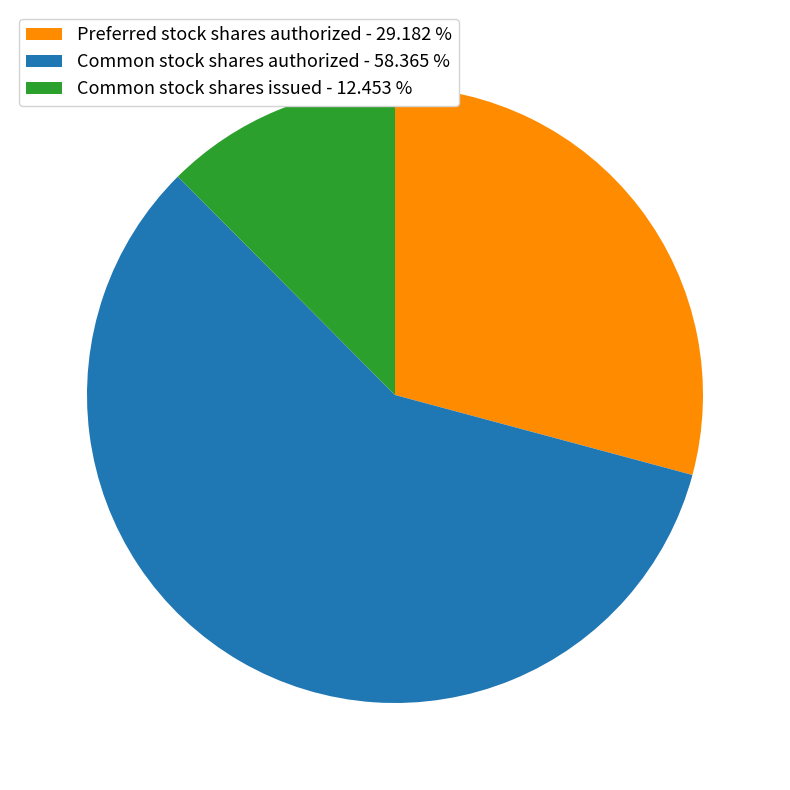

Do Common stock shares authorized - 58.365 % and Common stock shares issued - 12.453 % together represent more than half of the pie?

Yes